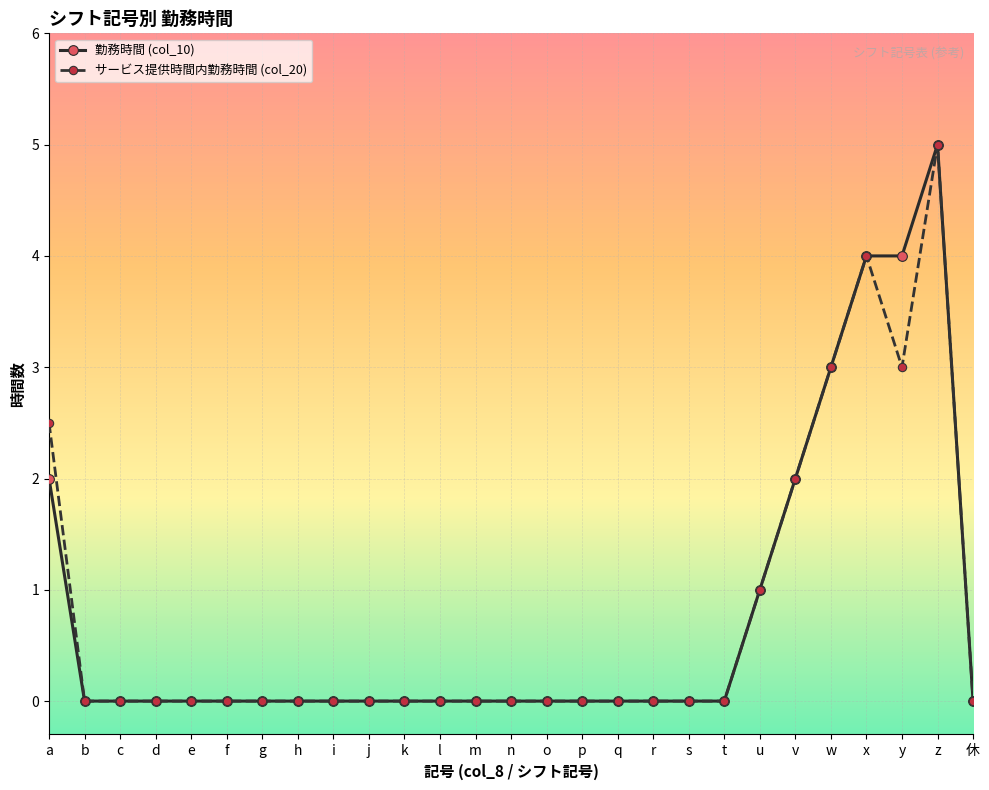

What is the maximum value for 勤務時間 (col_10)?

5.0